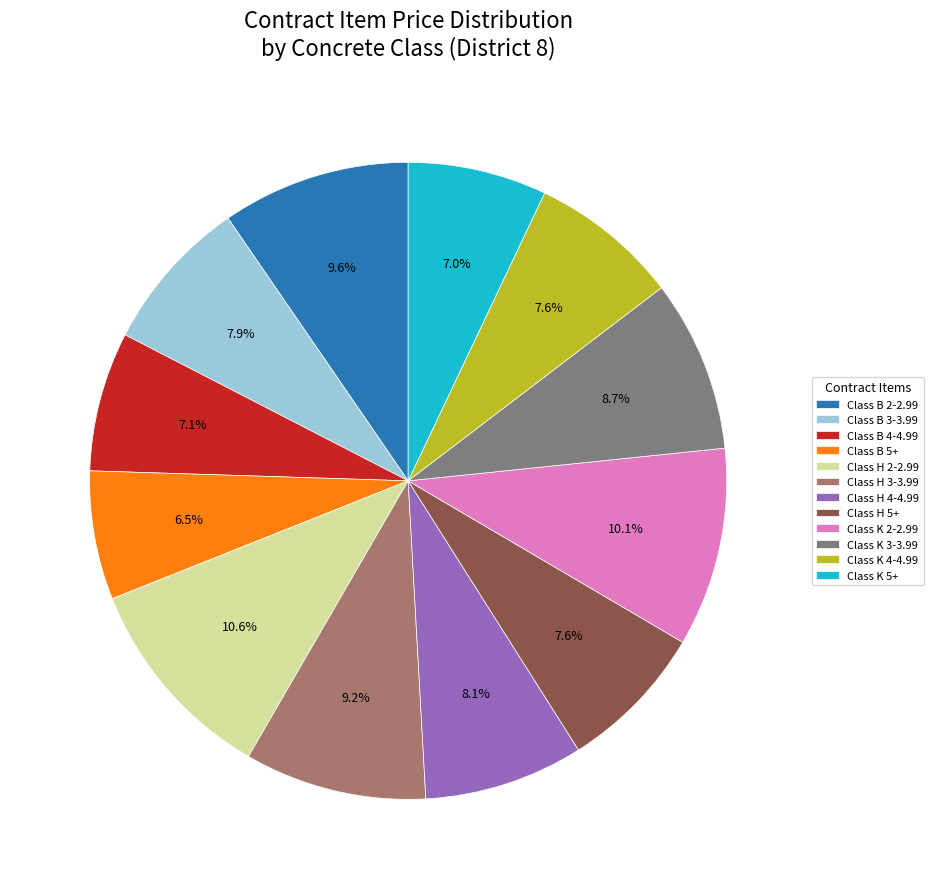

What is the ratio of the value at Class H 4-4.99 to the value at Class B 2-2.99?

0.8